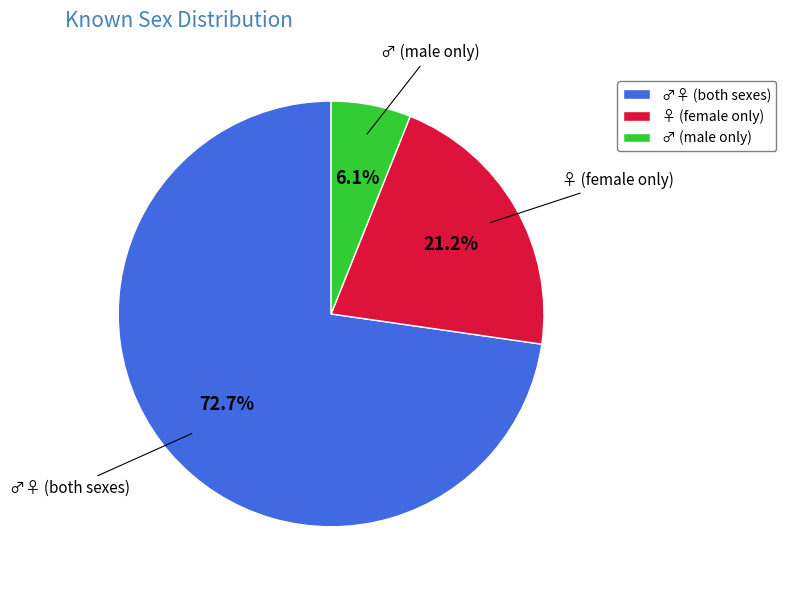

What is the ratio of the value at ♀ (female only) to the value at ♂ (male only)?

3.5